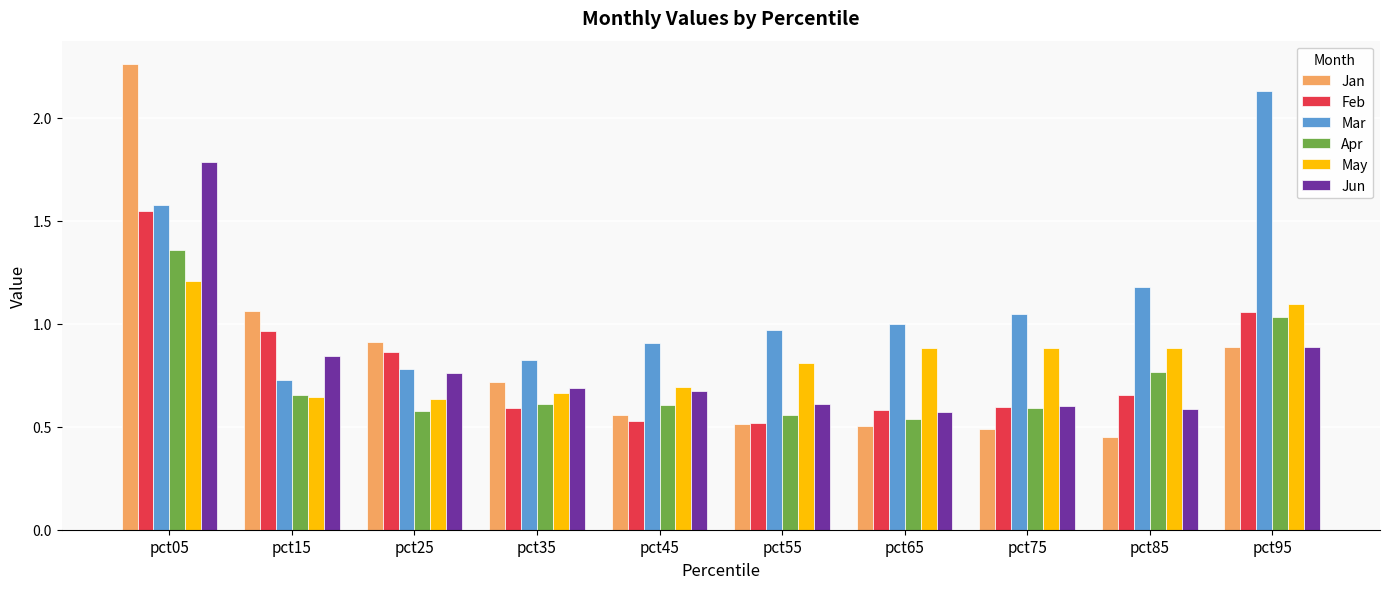

The Jan series shows 0.5 at pct55. True or false?

True